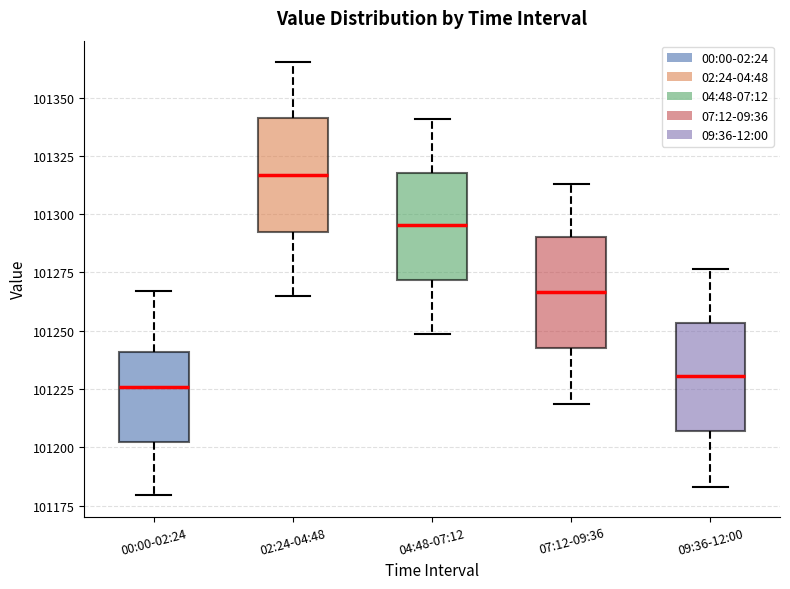

Reading left to right, read every box against the y-axis: the position of its median line, the range the box covers, and the ends of its whiskers. The values are not printed on the chart, so give them approximately, as read against the axis.

00:00-02:24: median 101225, box 101200 to 101240, whiskers 101180 to 101265
02:24-04:48: median 101315, box 101290 to 101340, whiskers 101265 to 101365
04:48-07:12: median 101295, box 101270 to 101320, whiskers 101250 to 101340
07:12-09:36: median 101265, box 101240 to 101290, whiskers 101220 to 101315
09:36-12:00: median 101230, box 101205 to 101255, whiskers 101185 to 101275